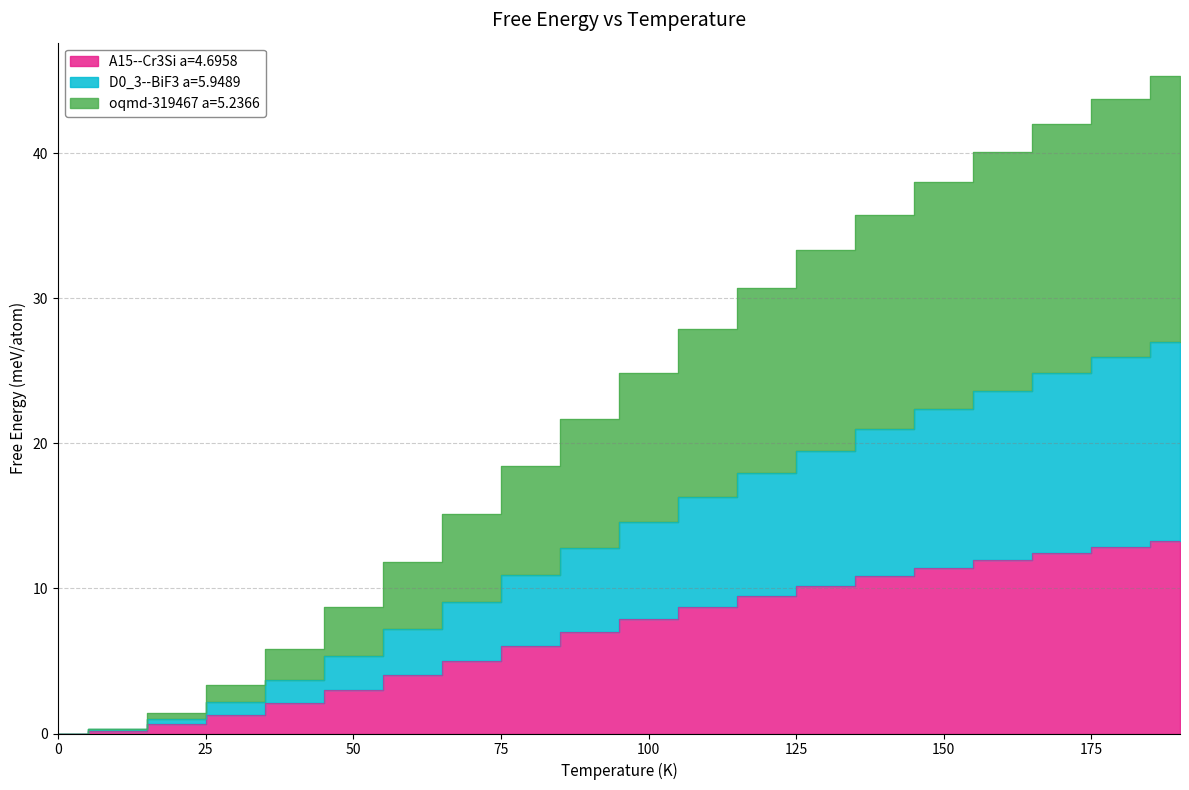

How many values in D0_3--BiF3 a=5.9489 are above zero?

19